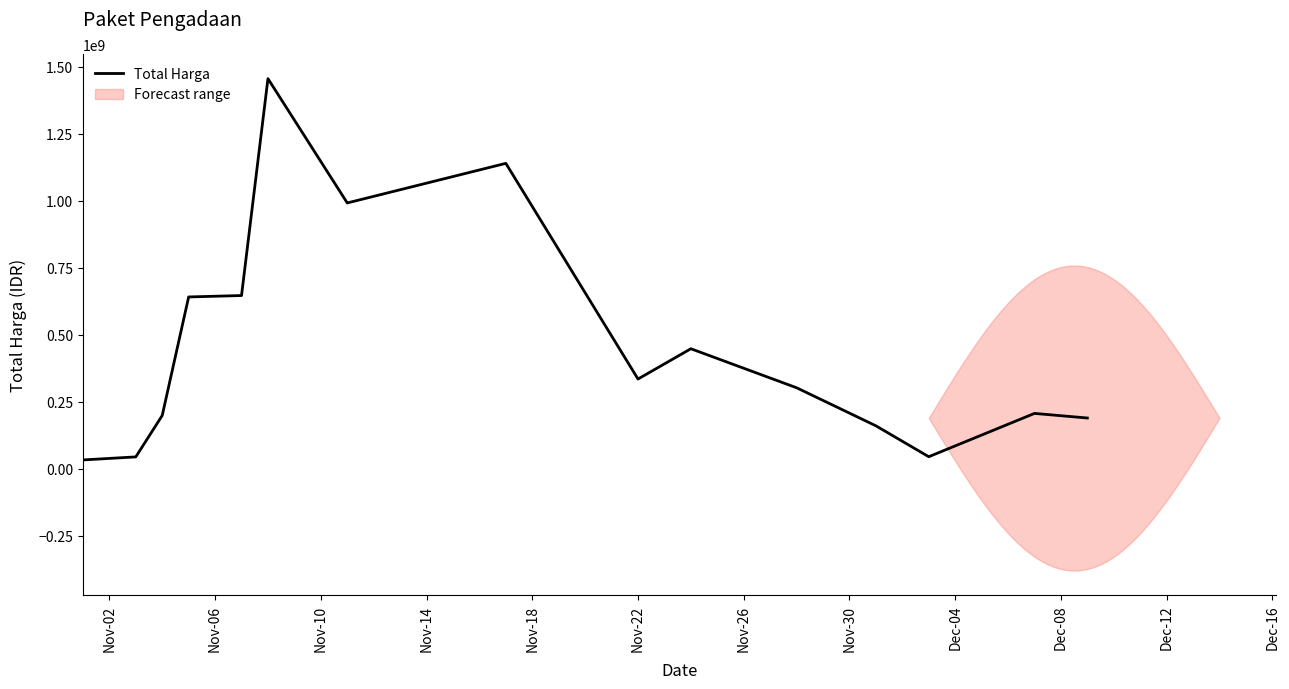

What is the minimum value shown in the chart?

33035390.0